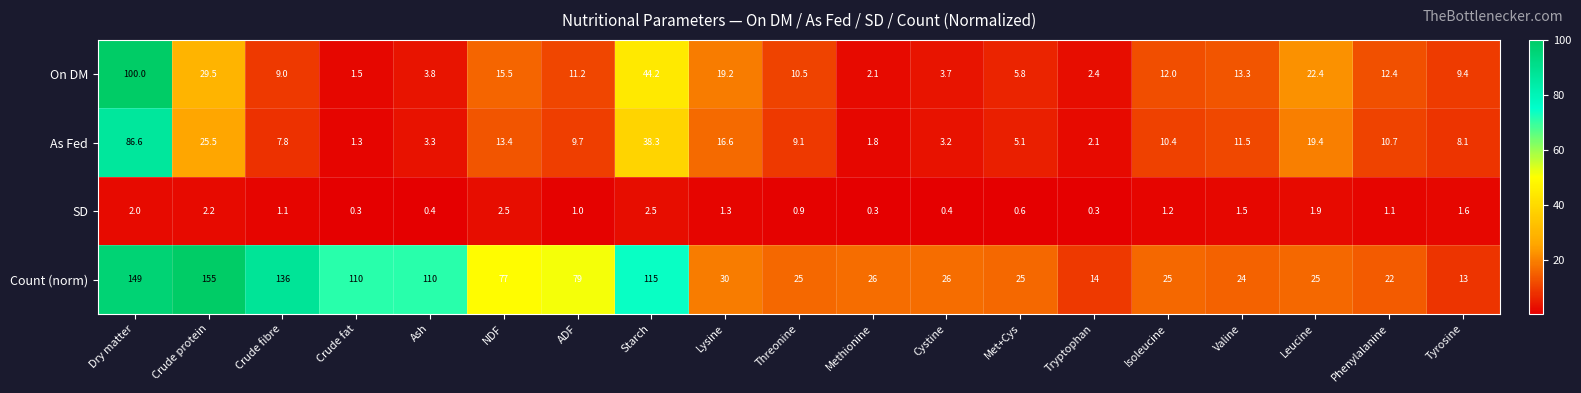

Read the As Fed value at Valine.

11.5